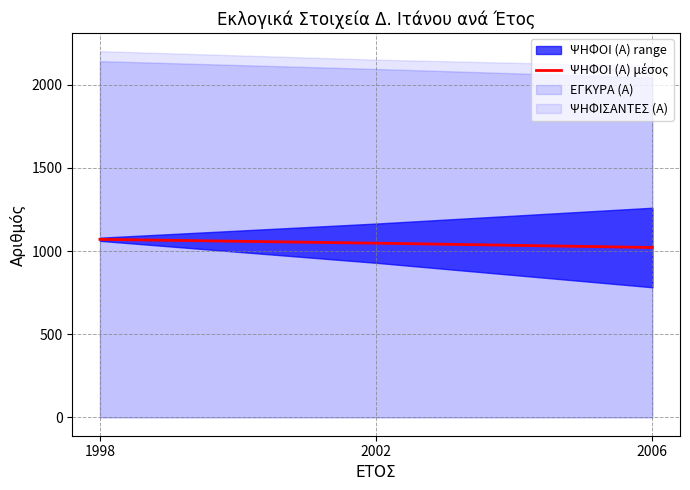

Does the chart display data point markers on the line(s)?

No